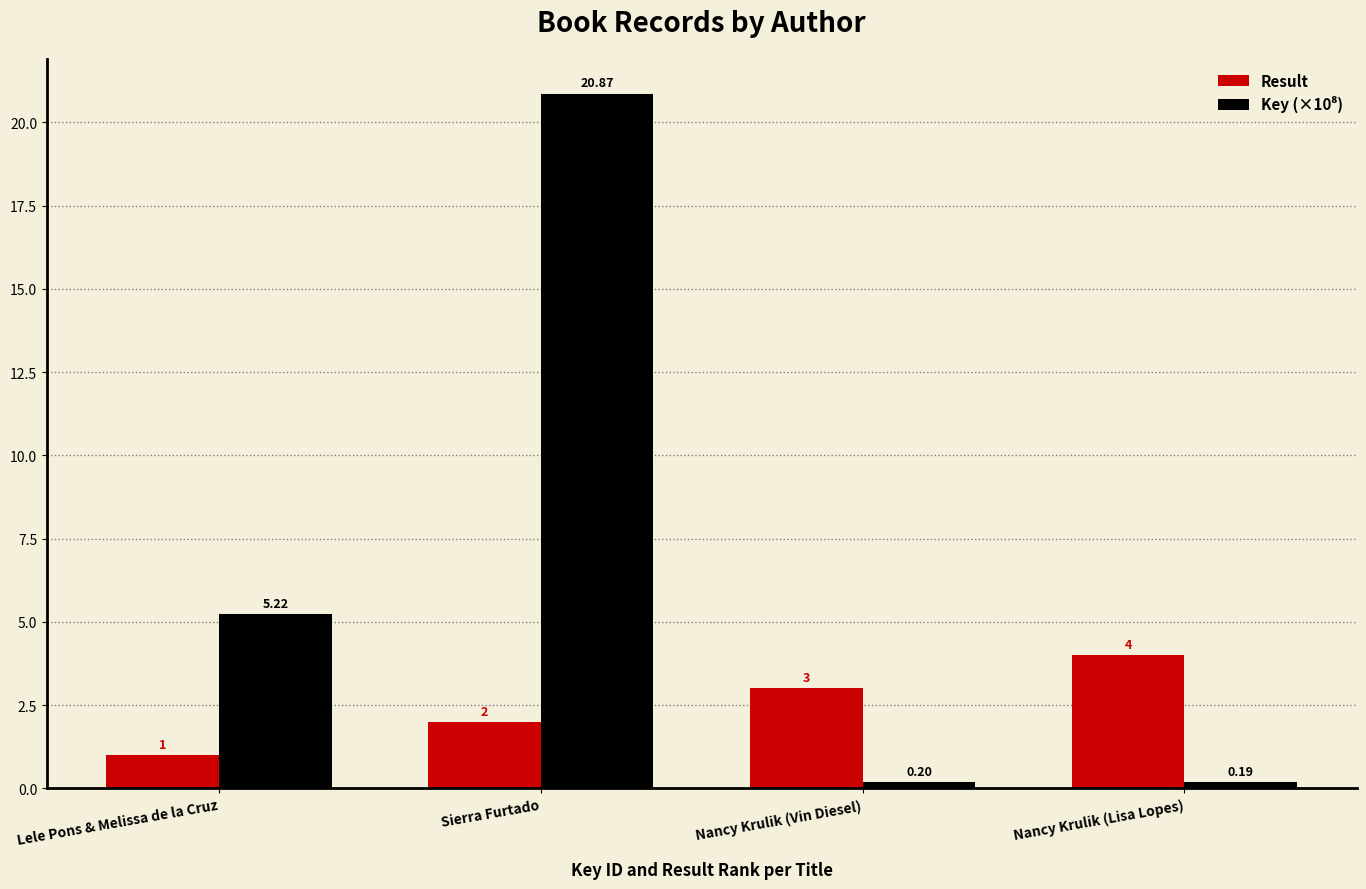

What is the smallest value displayed?

0.2